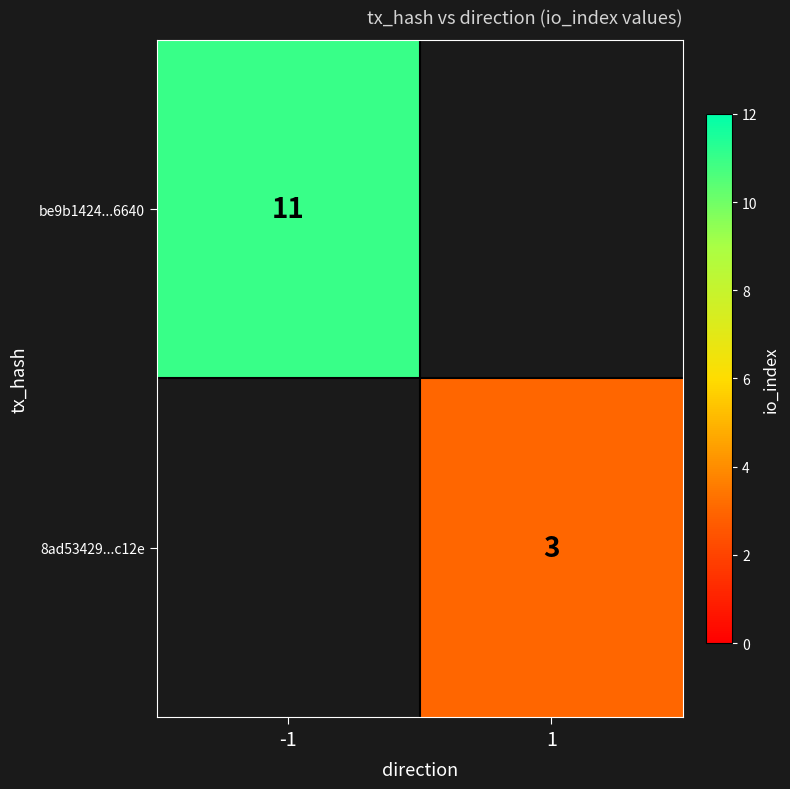

True or false: be9b1424...6640 has a value of 15 at -1.

False